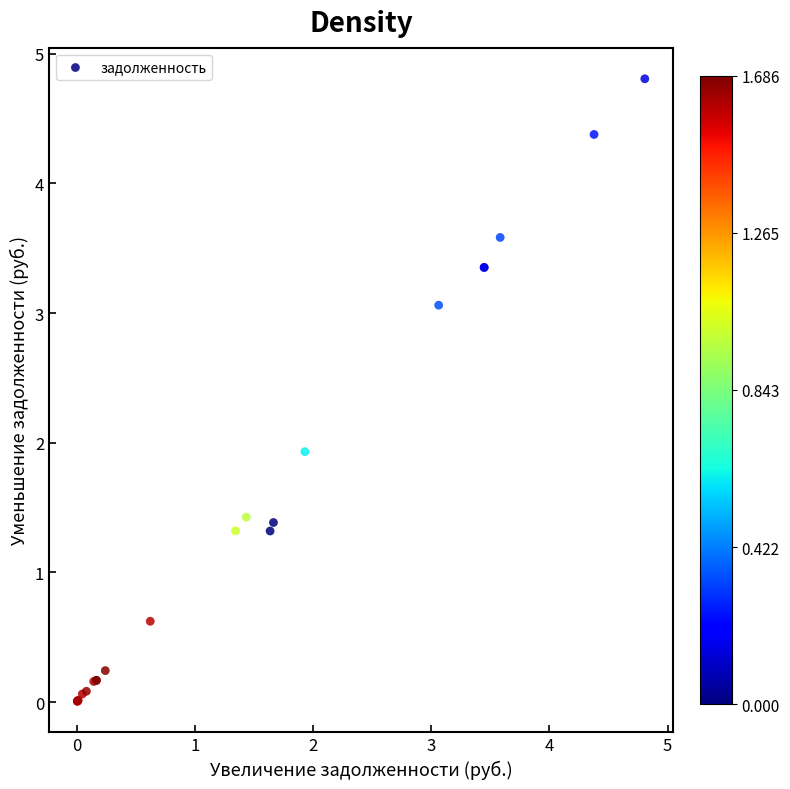

What Y value in the scatter plot is closest to 2?

1.9